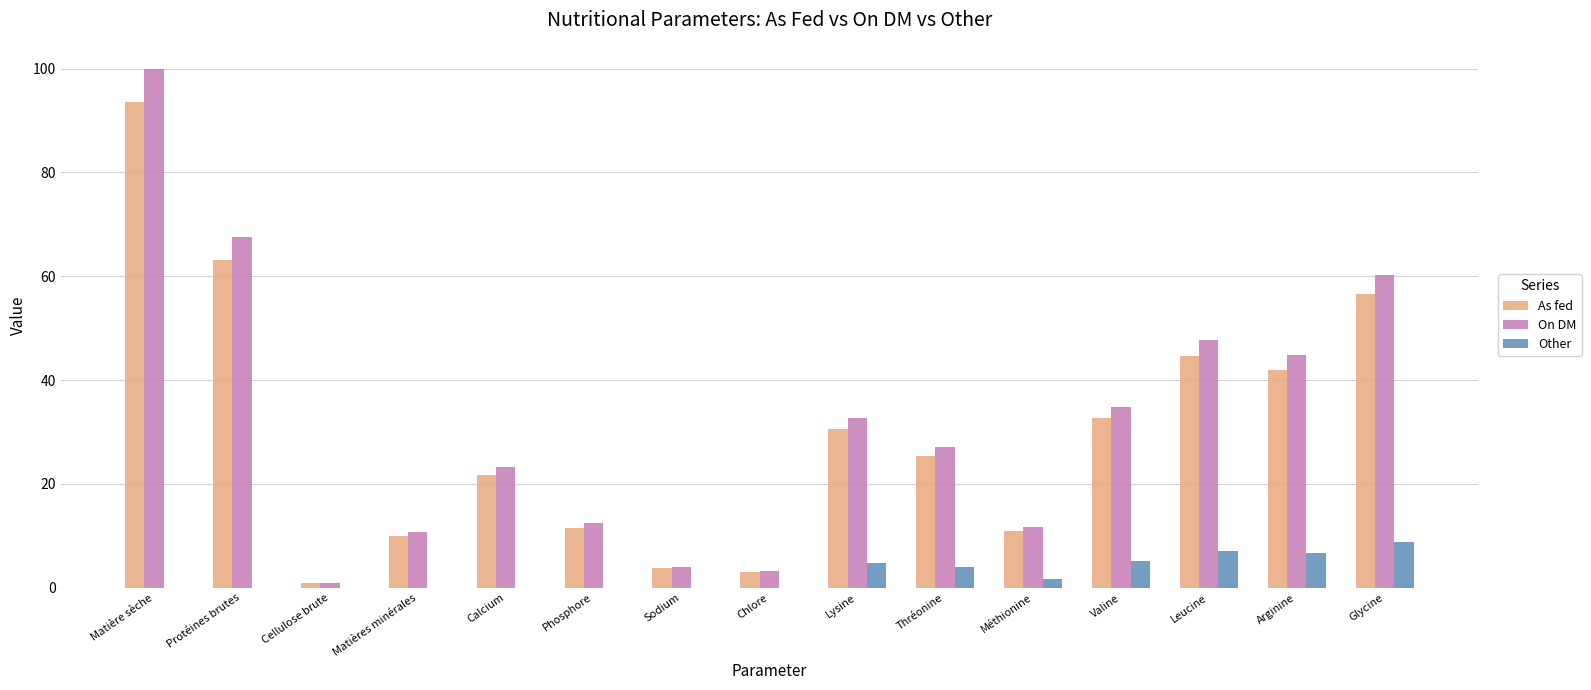

What are all the series names shown in the legend?

As fed, On DM, Other